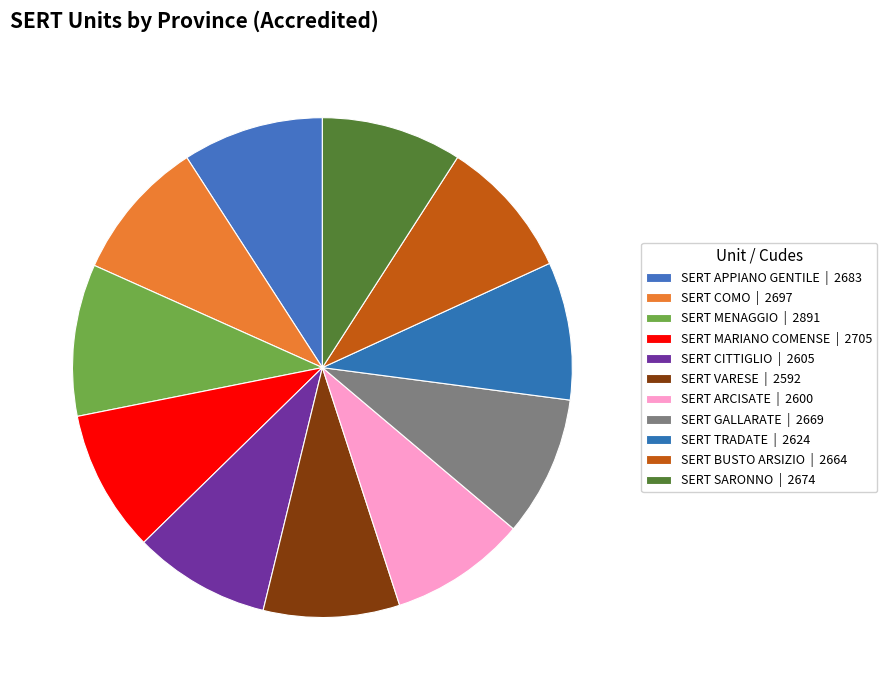

How much of the chart is everything except SERT GALLARATE?

90.9%